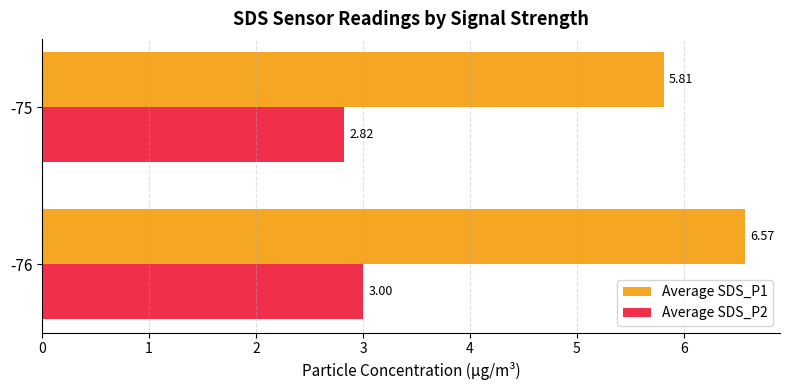

What is the spread (max minus min) of values at -75?

3.0